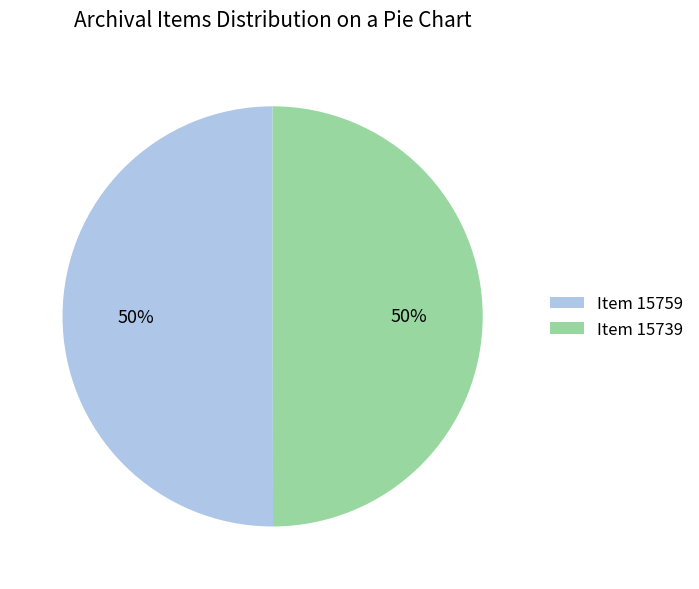

Is it true that Item 15759 is 50% of the pie?

True